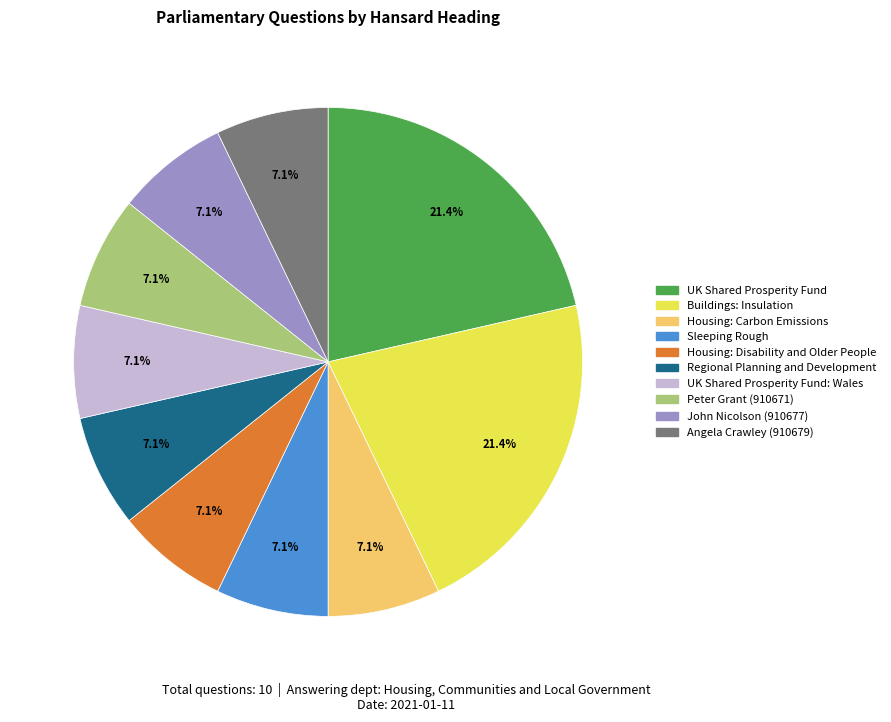

How many slices are in this pie chart?

10